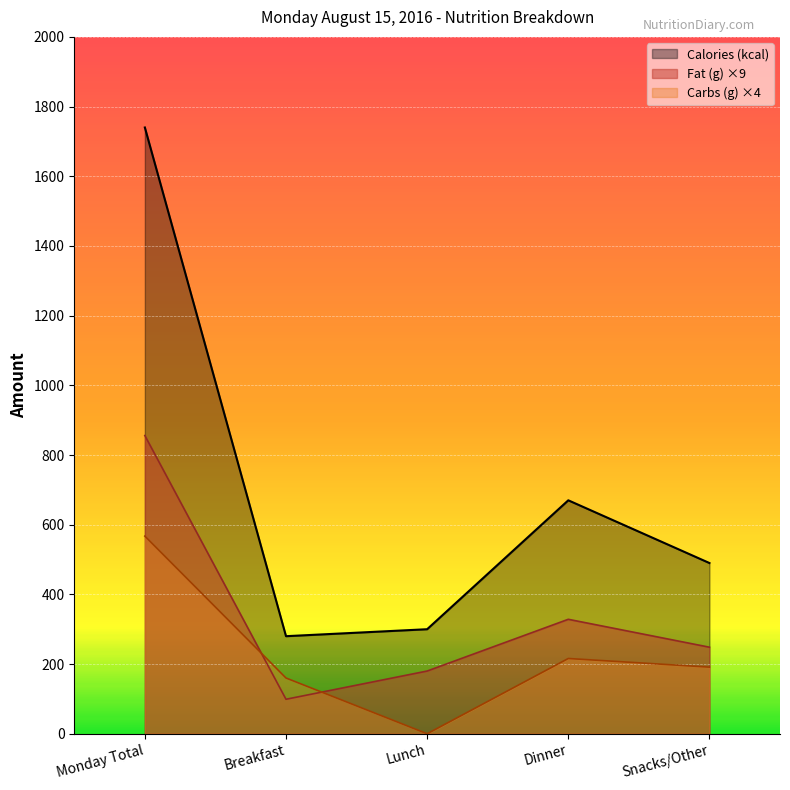

Which label corresponds to the smallest value in the chart?

Lunch